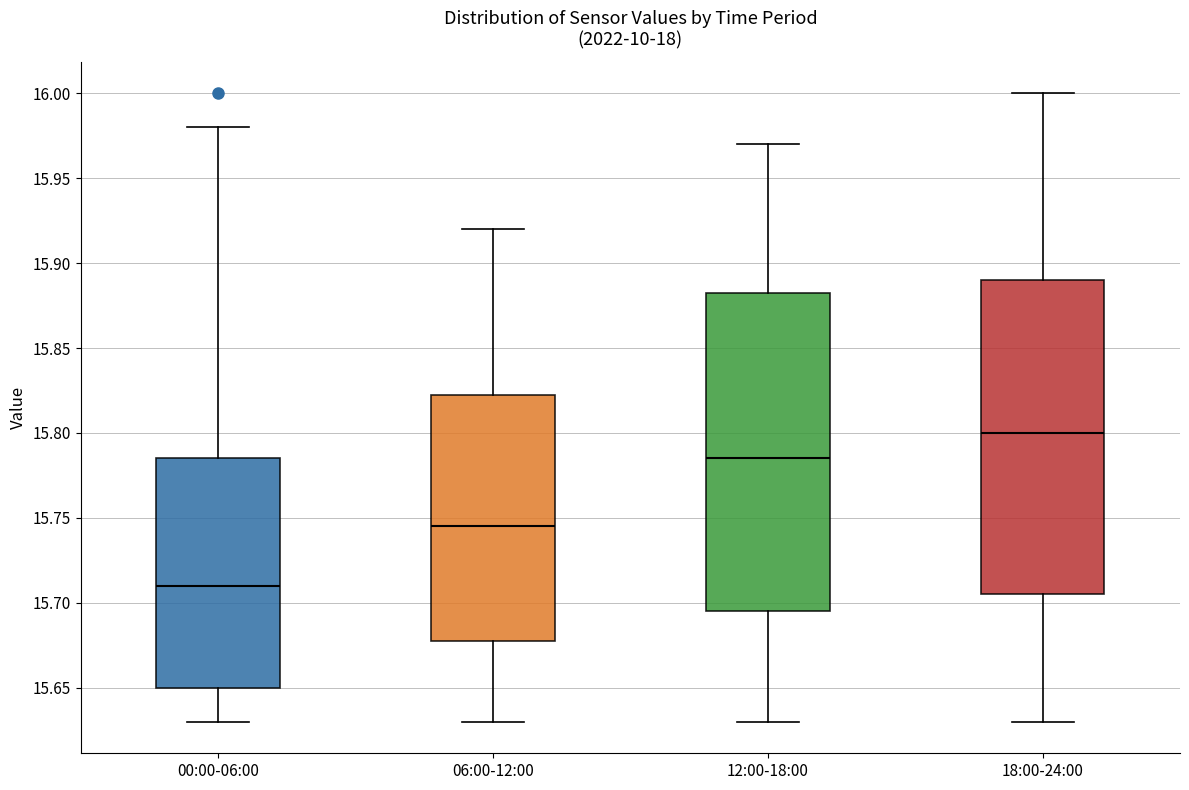

Which box's median line is the lowest?

00:00-06:00